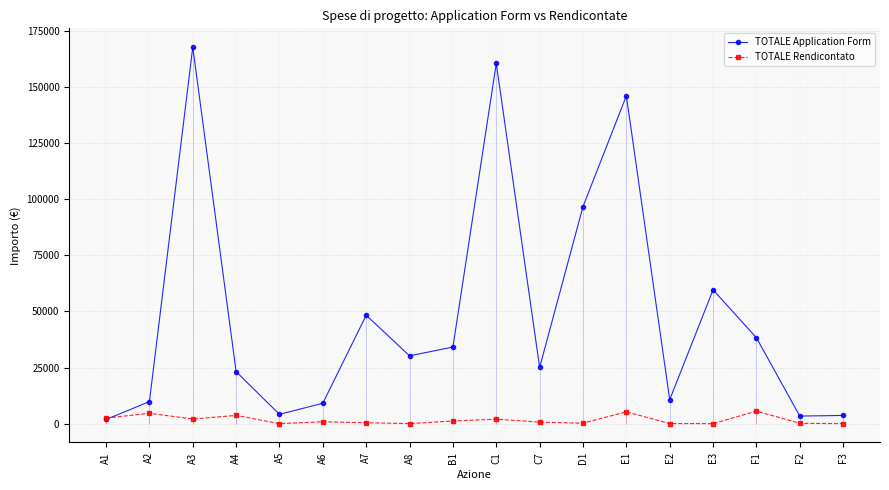

How many interior local peaks does the TOTALE Application Form series have?

5